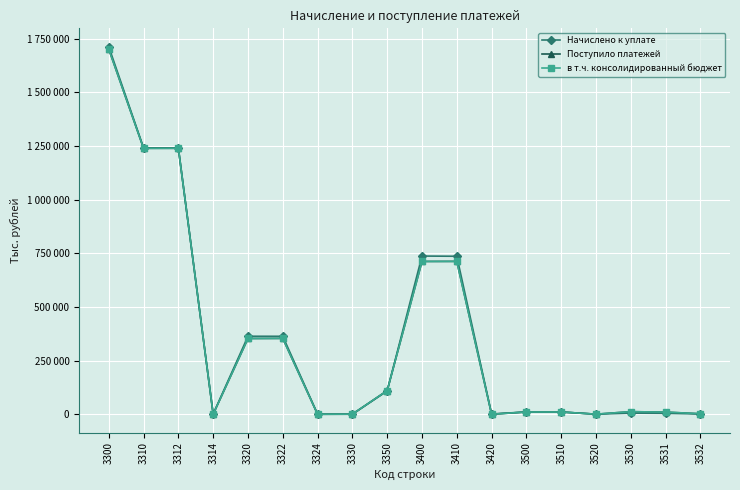

Where is Поступило платежей nearest to the value 850813?

3410